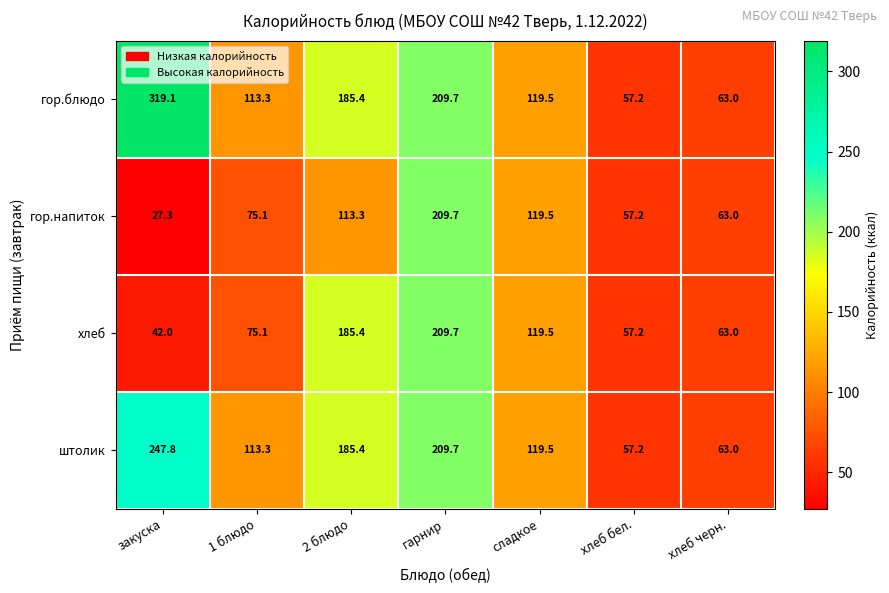

The гор.блюдо series shows 113.3 at 1 блюдо. True or false?

True